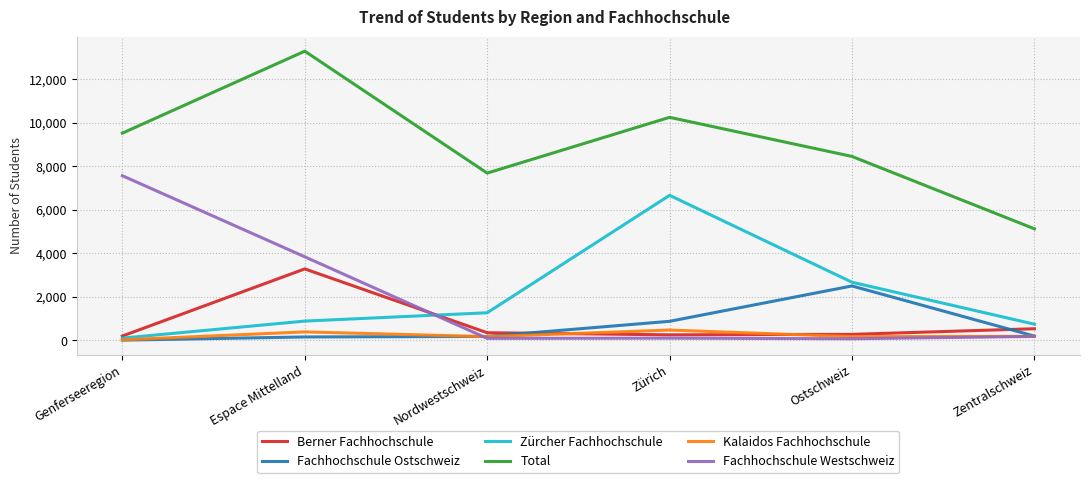

What is the difference between the Total values at Genferseeregion and Ostschweiz?

1070